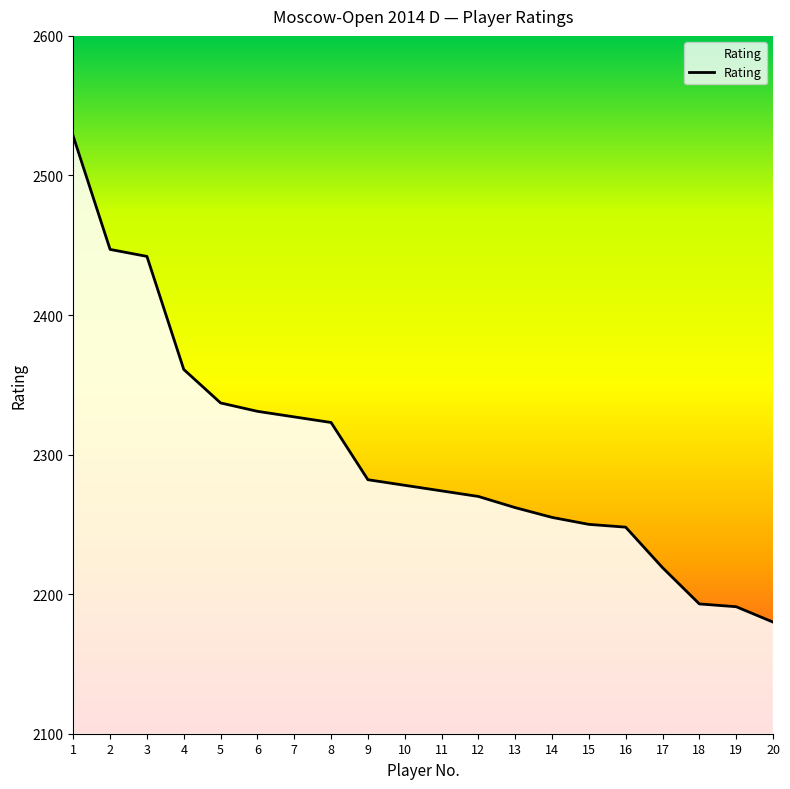

Which category has the highest value across all series?

1